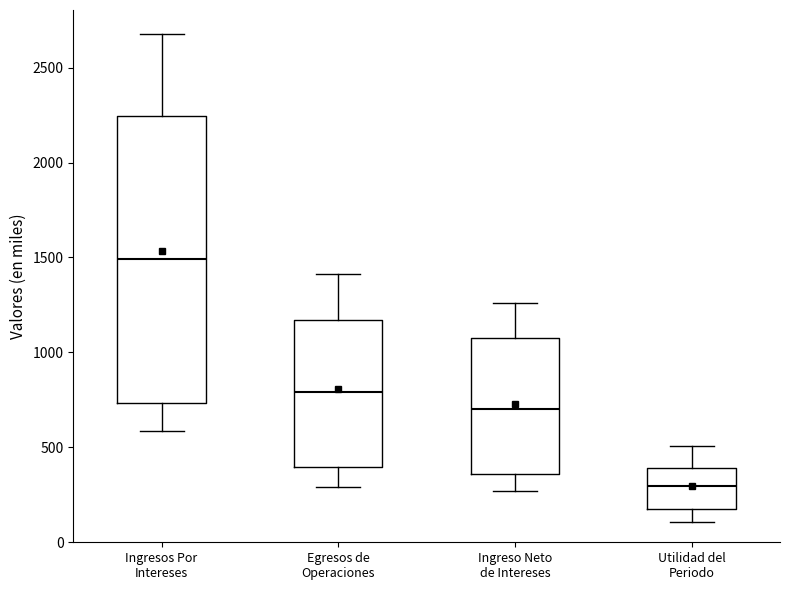

Reading left to right, read every box against the y-axis: the position of its median line, the range the box covers, and the ends of its whiskers. The values are not printed on the chart, so give them approximately, as read against the axis.

Ingresos Por Intereses: median 1500, box 750 to 2250, whiskers 600 to 2650
Egresos de Operaciones: median 800, box 400 to 1150, whiskers 300 to 1400
Ingreso Neto de Intereses: median 700, box 350 to 1100, whiskers 250 to 1250
Utilidad del Periodo: median 300, box 150 to 400, whiskers 100 to 500